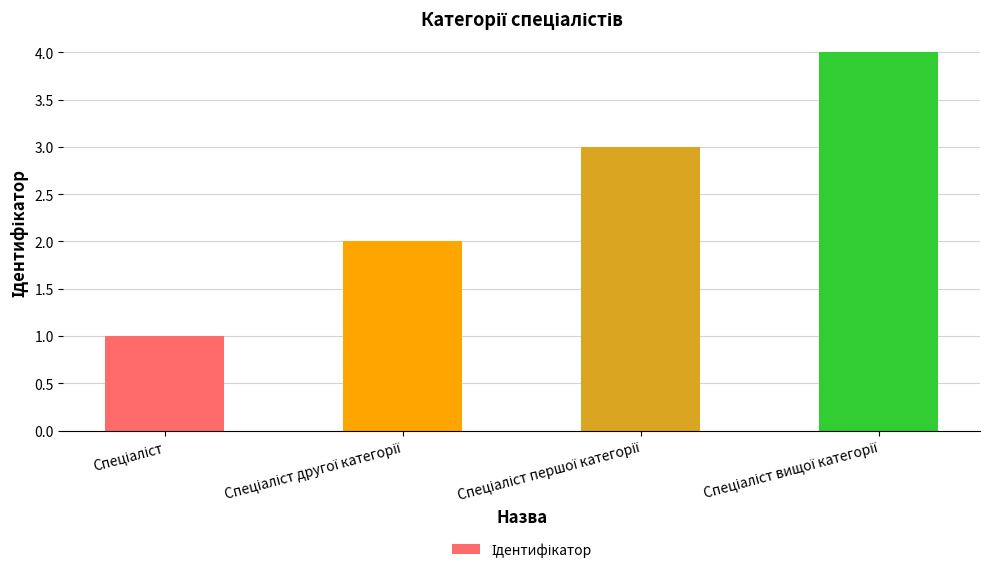

What is the maximum value shown in the chart?

4